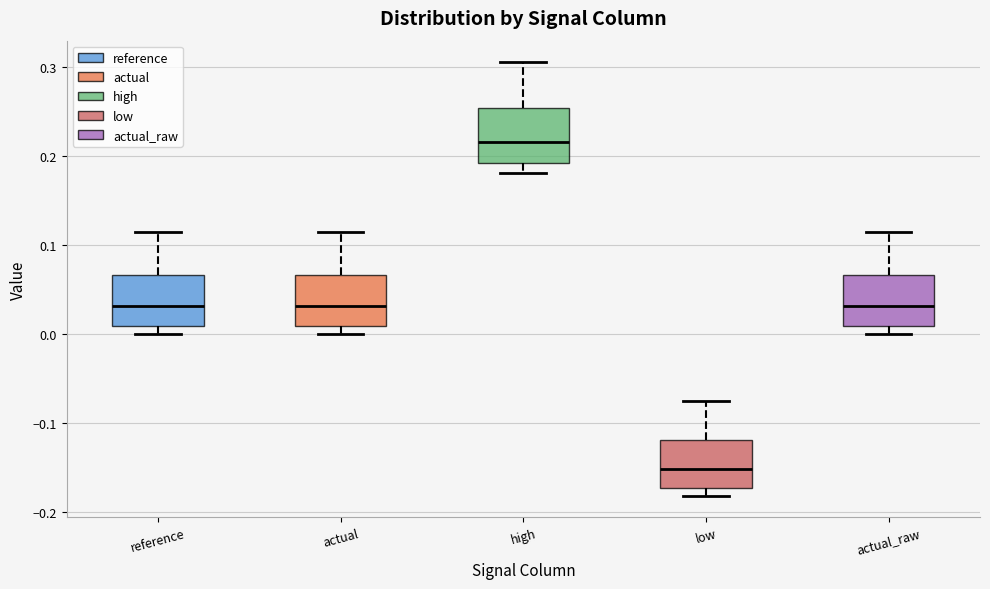

Reading left to right, transcribe this box plot: for each box, give where its median line is, the range the box spans, and where its two whiskers end, as read against the y-axis. The values are not printed on the chart, so give them approximately, as read against the axis.

reference: median 0.03, box 0.01 to 0.07, whiskers 0.00 to 0.11
actual: median 0.03, box 0.01 to 0.07, whiskers 0.00 to 0.11
high: median 0.22, box 0.19 to 0.25, whiskers 0.18 to 0.31
low: median -0.15, box -0.17 to -0.12, whiskers -0.18 to -0.07
actual_raw: median 0.03, box 0.01 to 0.07, whiskers 0.00 to 0.11